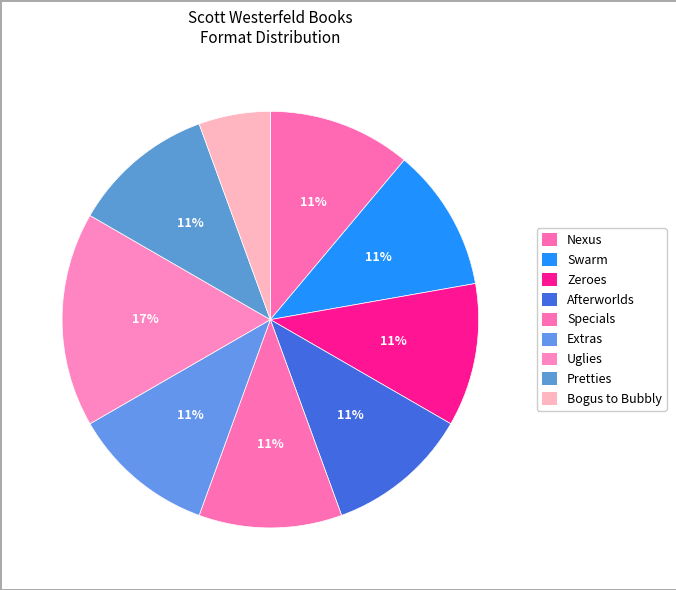

How many segments does this pie chart have?

9